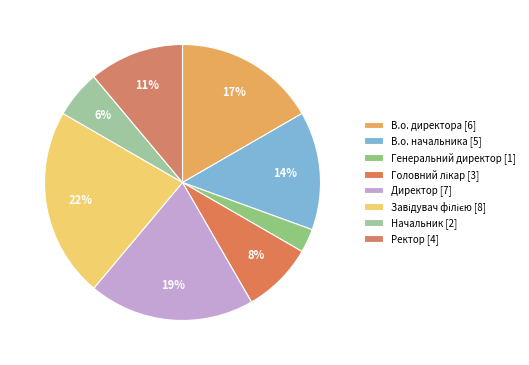

To the nearest percent, what portion does Завідувач філією represent?

22%